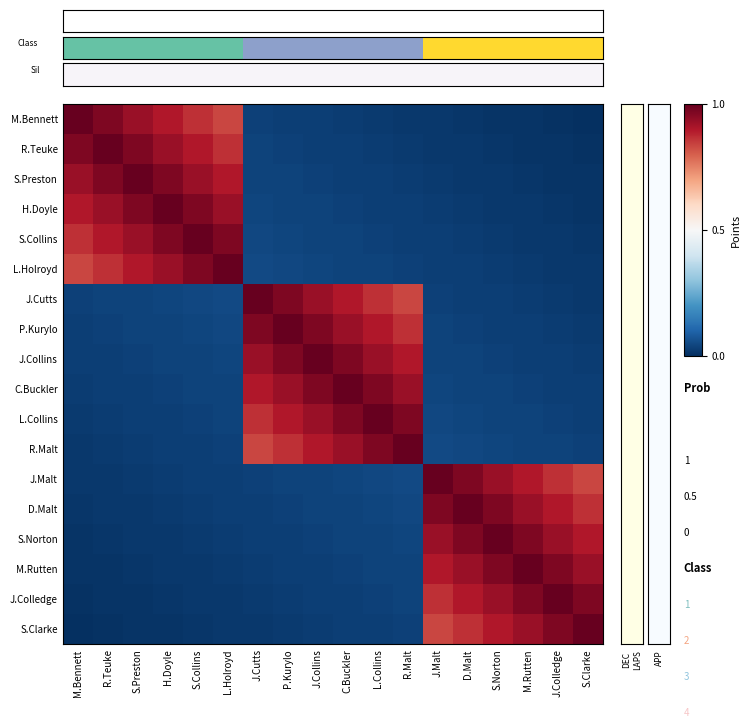

At which category does the chart reach its minimum across all series?

M.Bennett